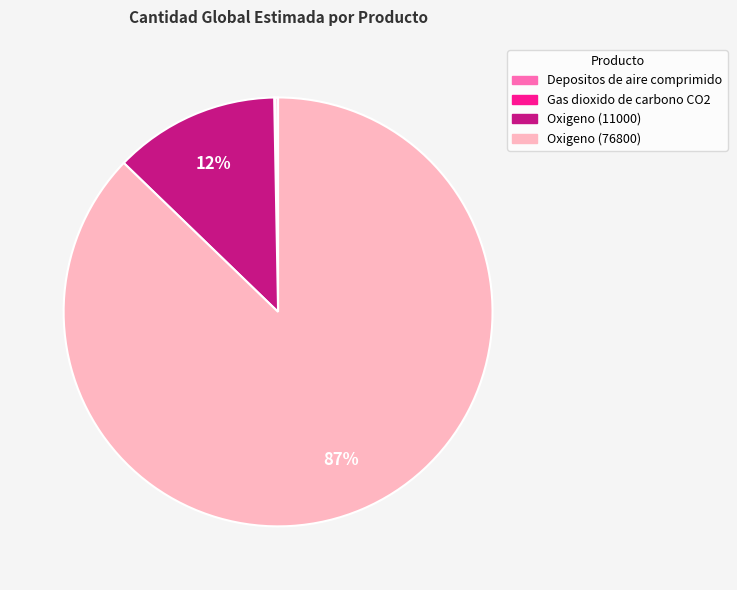

Is it true that Oxigeno (76800) is 96% of the pie?

False